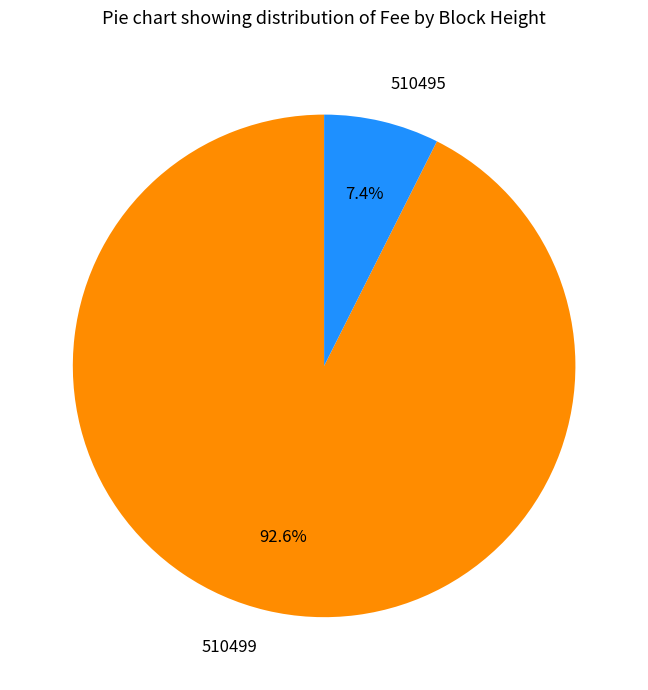

Rank the categories by value from lowest to highest.

510495, 510499